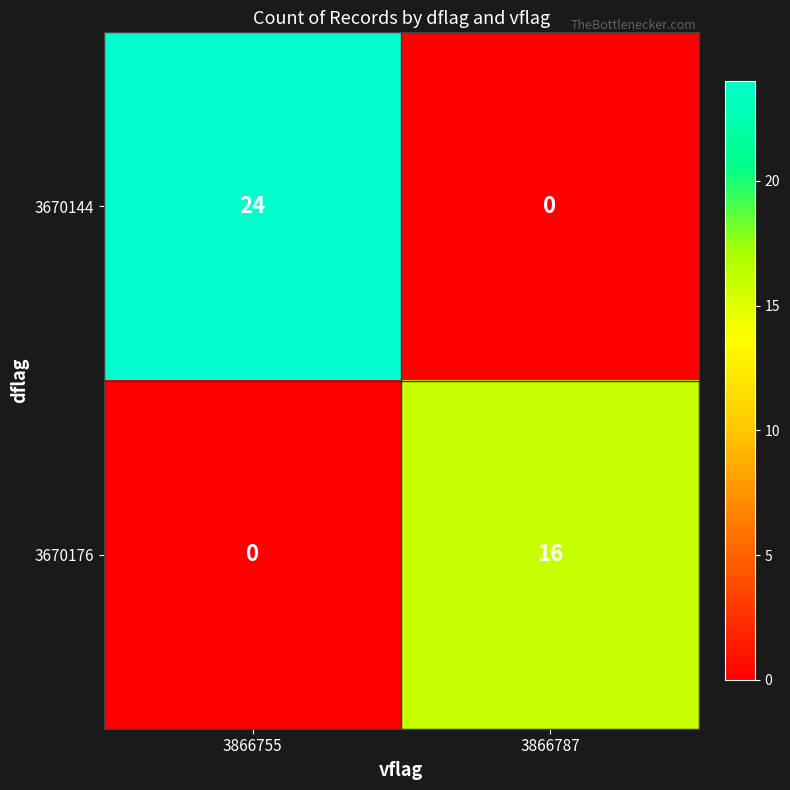

List the series in order of their overall mean, highest first.

3670144, 3670176